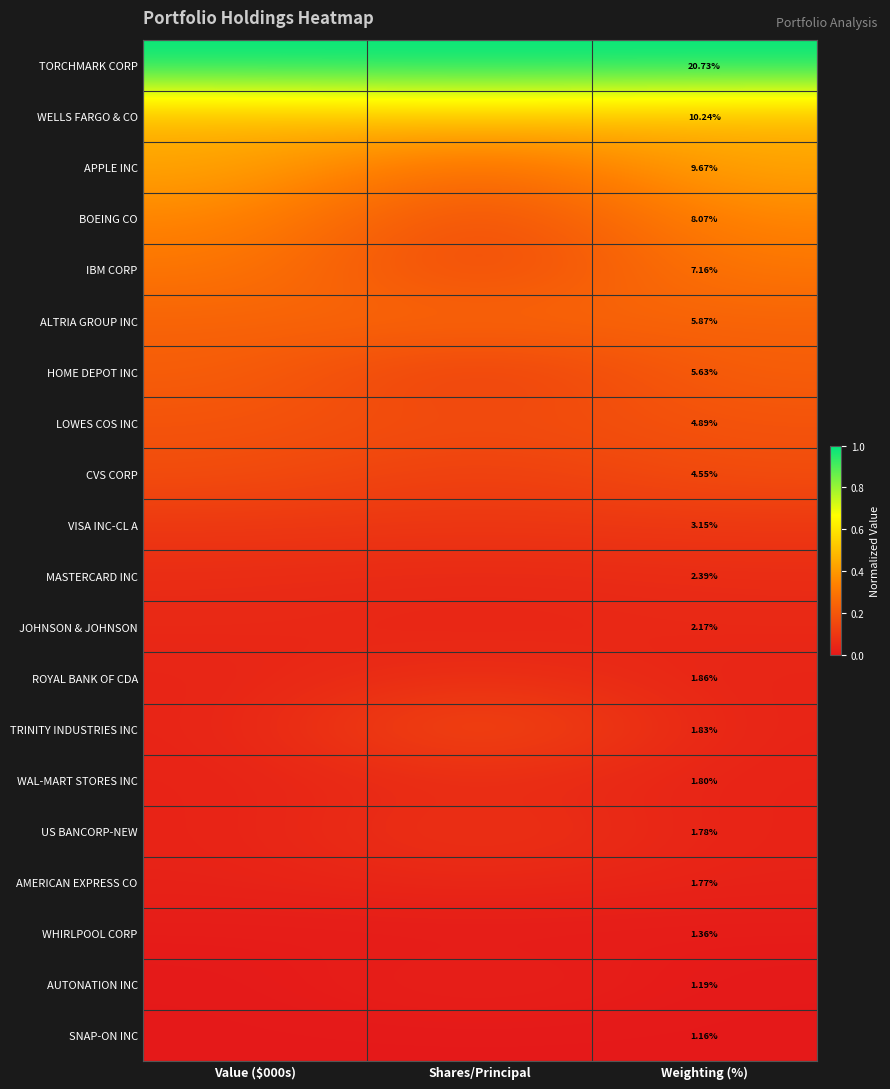

True or false: WHIRLPOOL CORP has a value of 0.0 at Weighting (%).

False